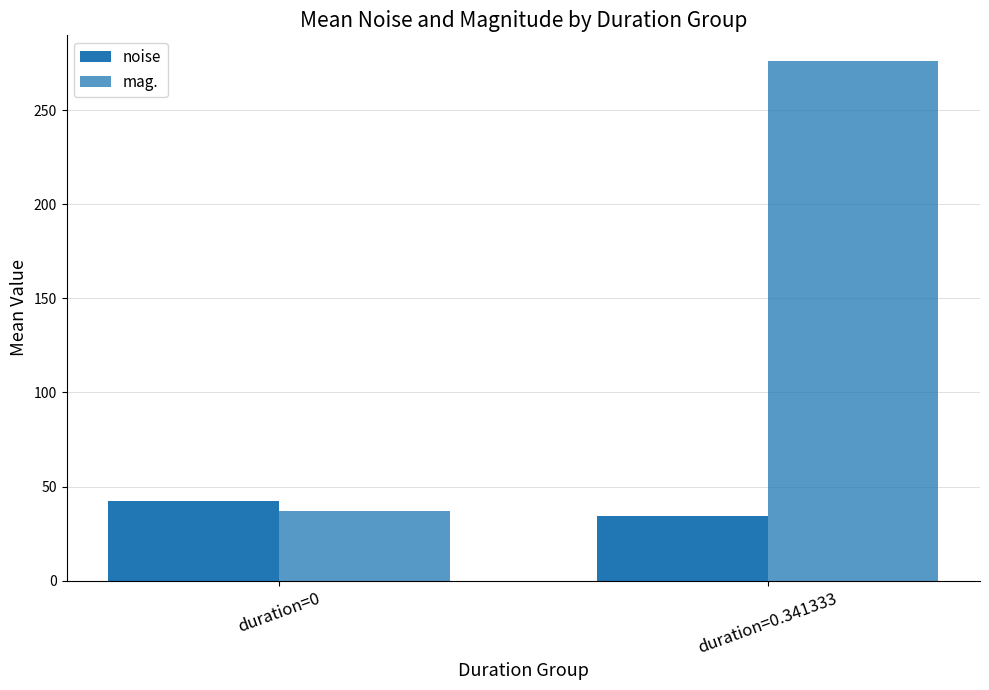

Rank the series by their maximum value, from highest to lowest.

mag., noise